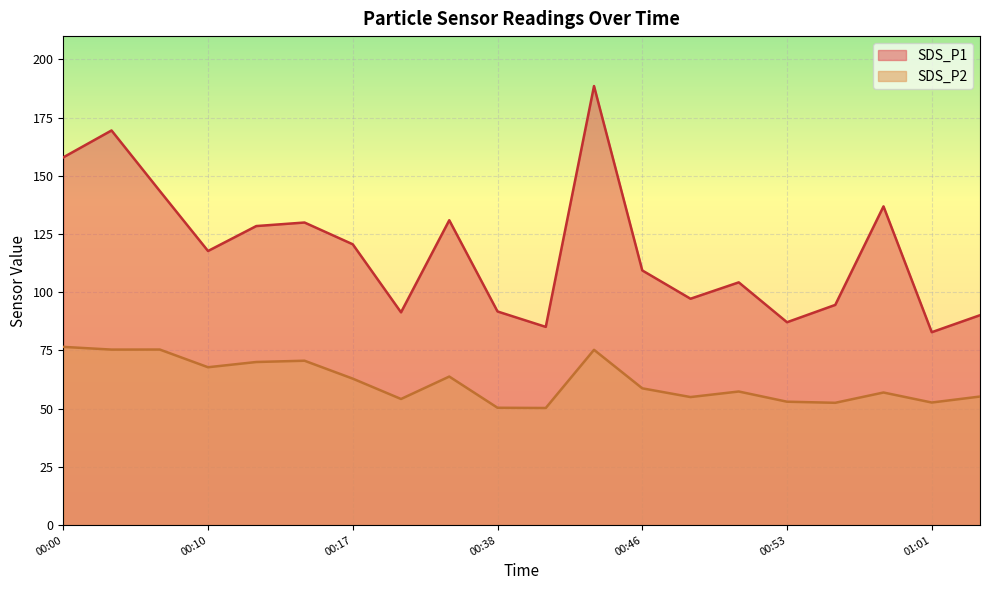

At which category is the sum across all series the highest?

00:44